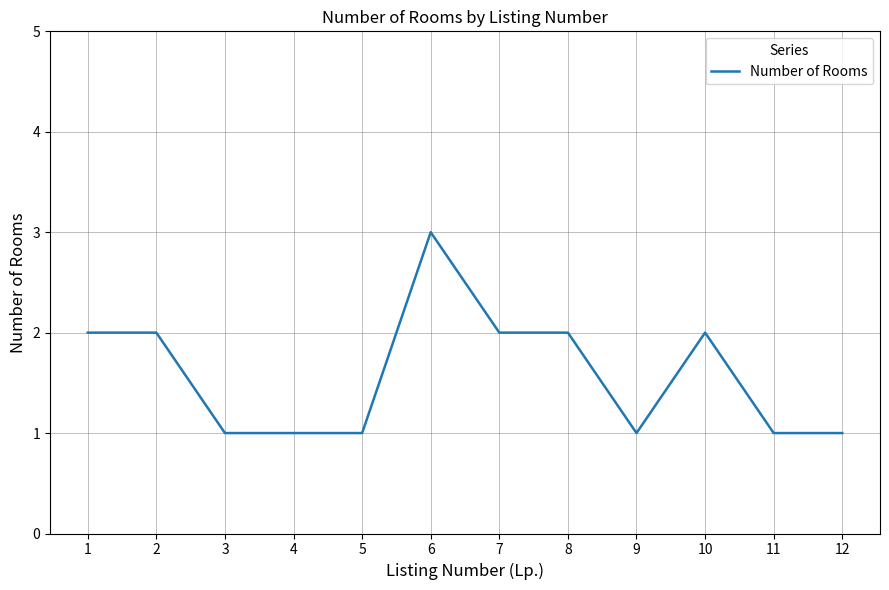

Reading left to right, what are all the values shown in this chart?

2	2	1	1	1	3	2	2	1	2	1	1